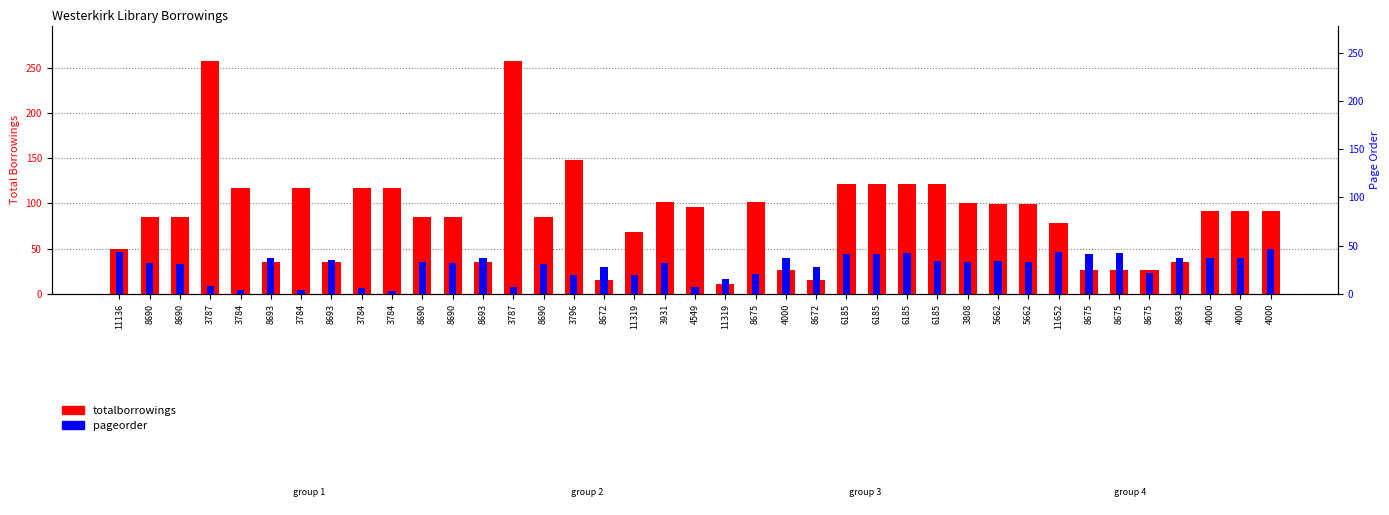

What is the total value across all series at 8690?

116.4